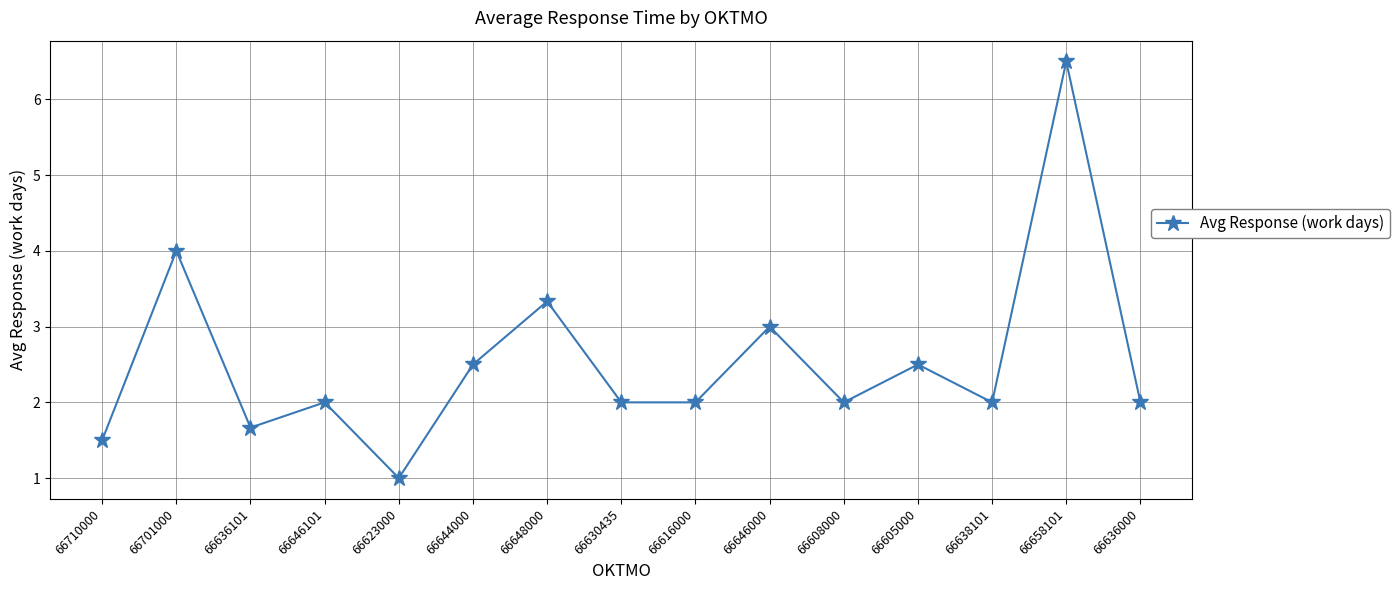

The value at 66605000 is 2.5. True or false?

True